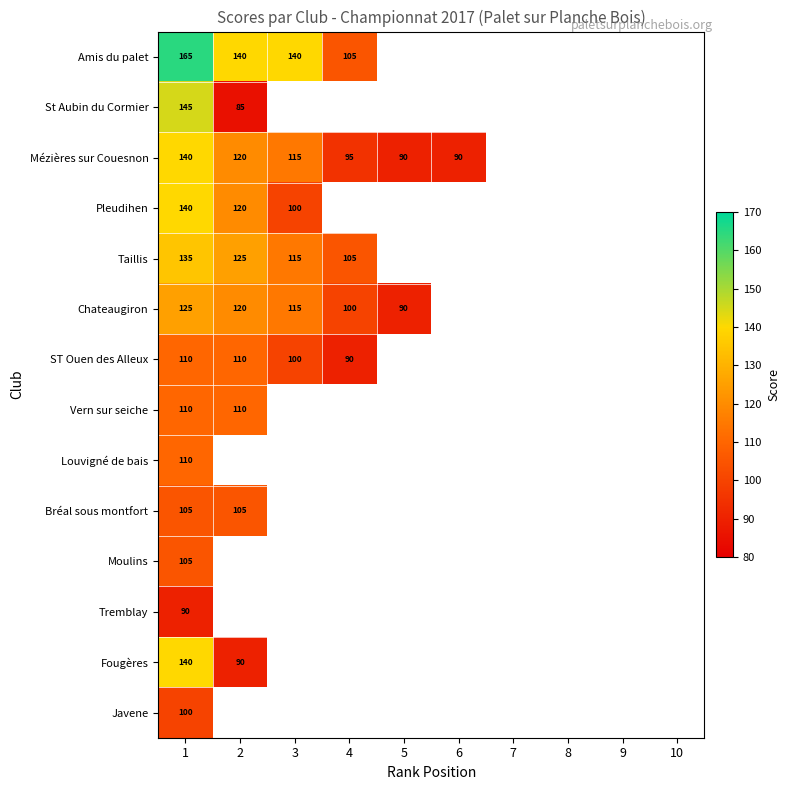

What is the minimum value shown in the chart?

85.0